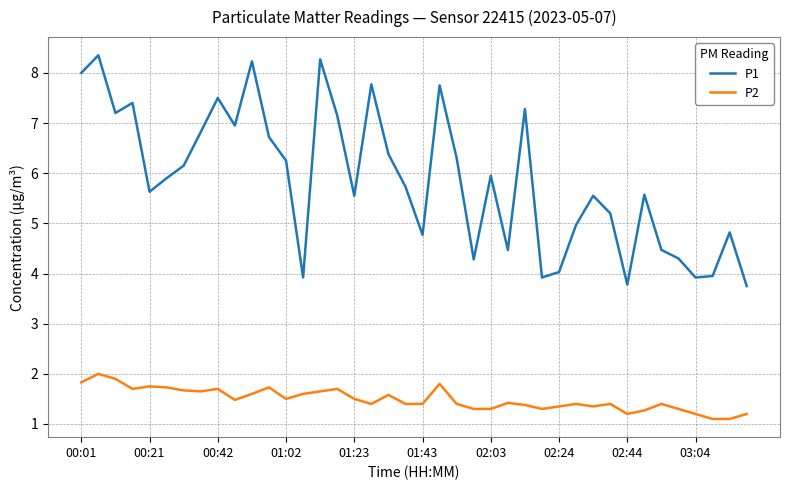

In P2, how many points are higher than both neighbors (excluding endpoints)?

11